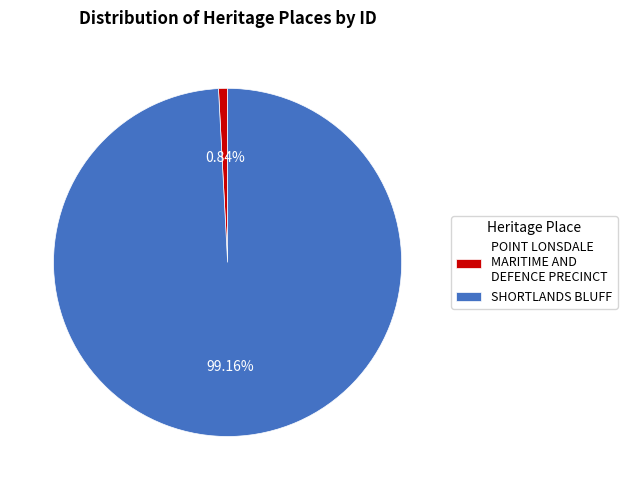

How many segments does this pie chart have?

2